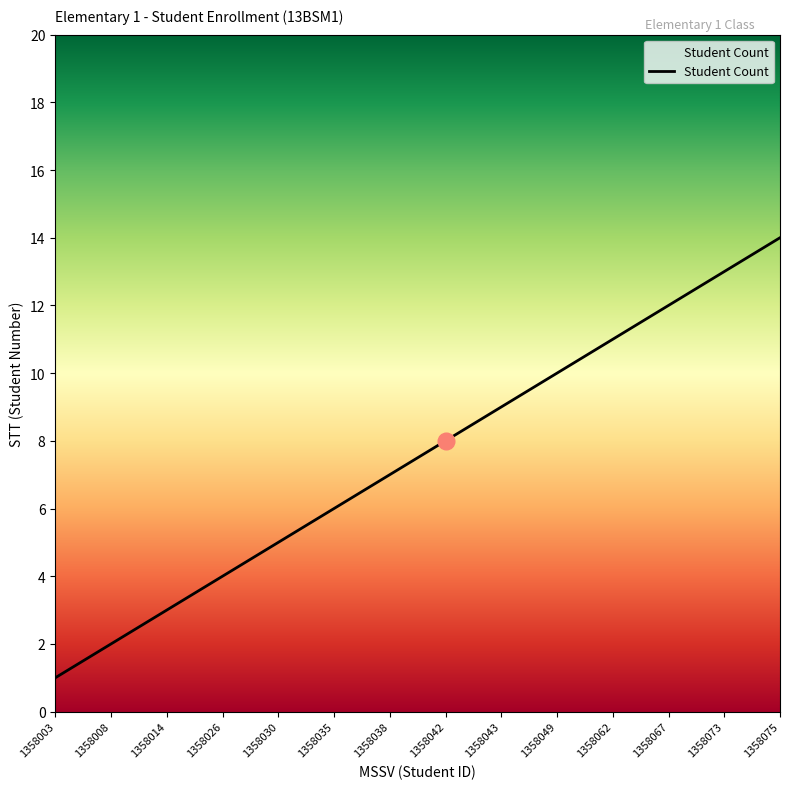

Does the chart display data point markers on the line(s)?

No